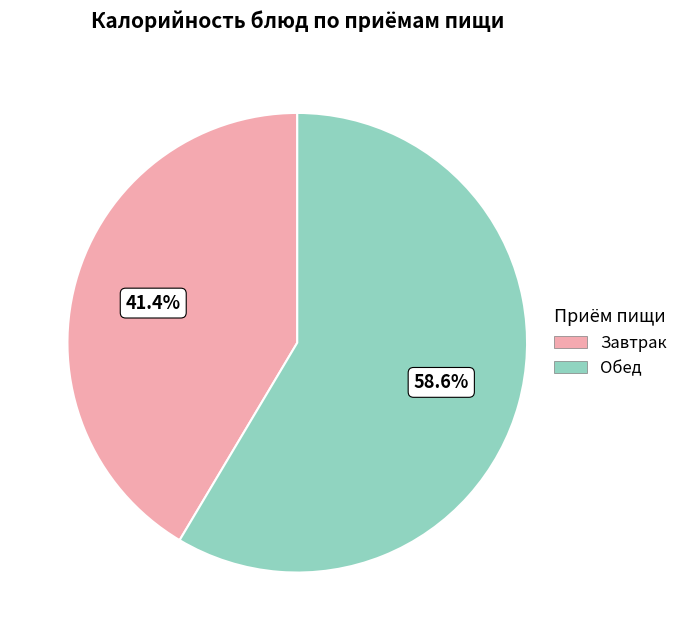

What is the ratio of the value at Завтрак to the value at Обед?

0.7